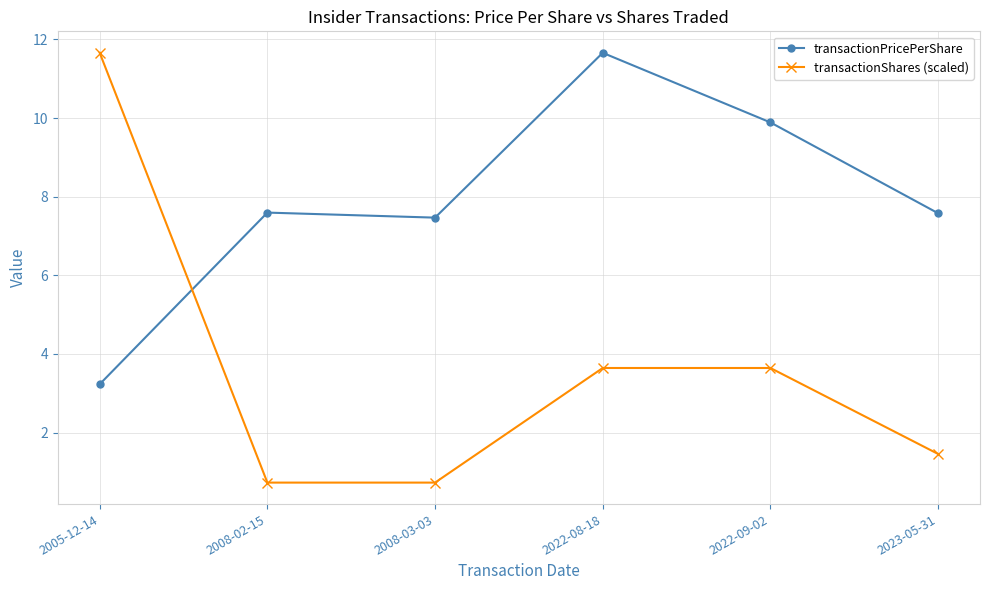

What are all the series names shown in the legend?

transactionPricePerShare, transactionShares (scaled)